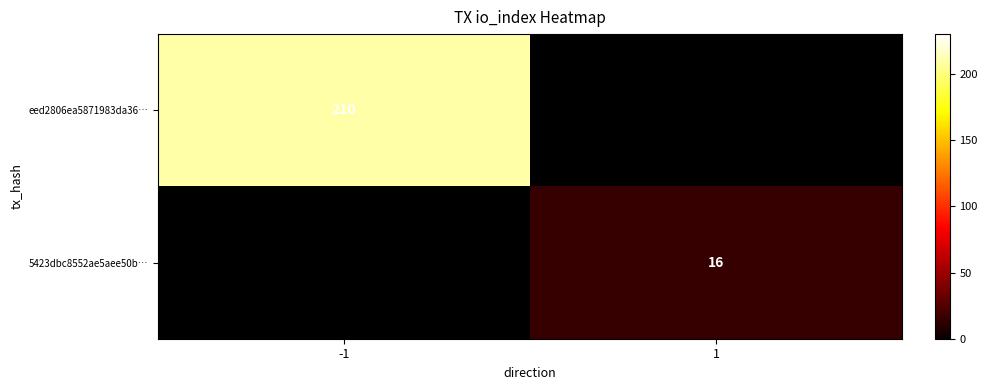

The eed2806ea5871983da36… series shows 210 at -1. True or false?

True